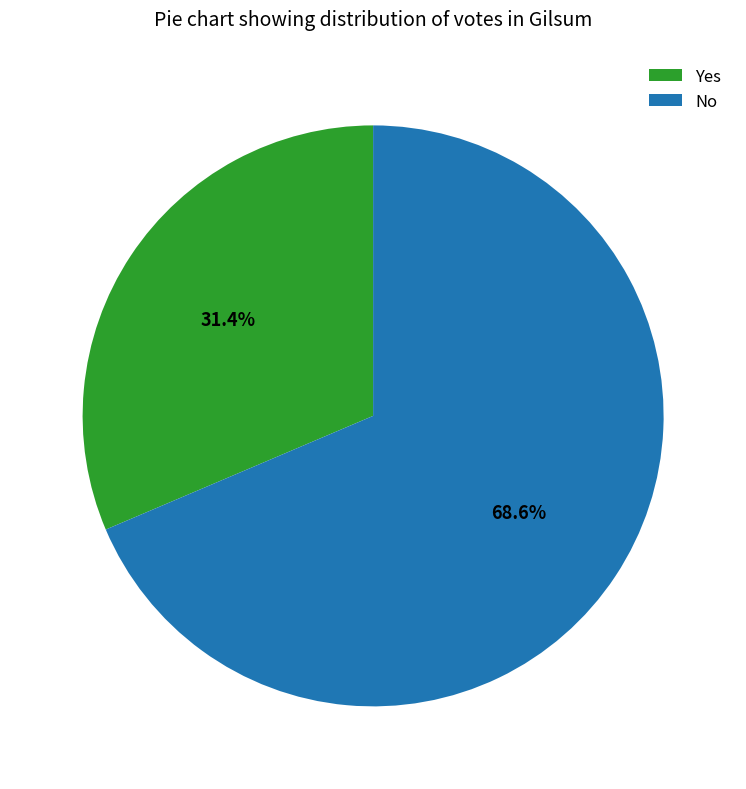

What is the smallest slice in the pie chart?

Yes